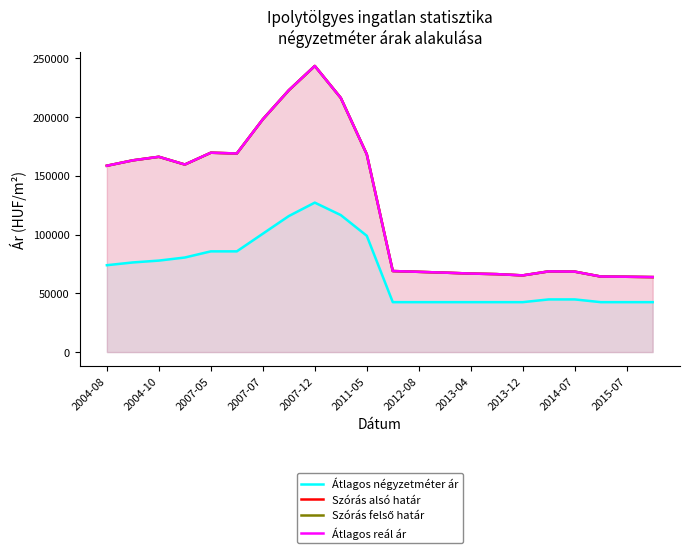

The value of Átlagos reál ár at 13 is 117965. True or false?

False